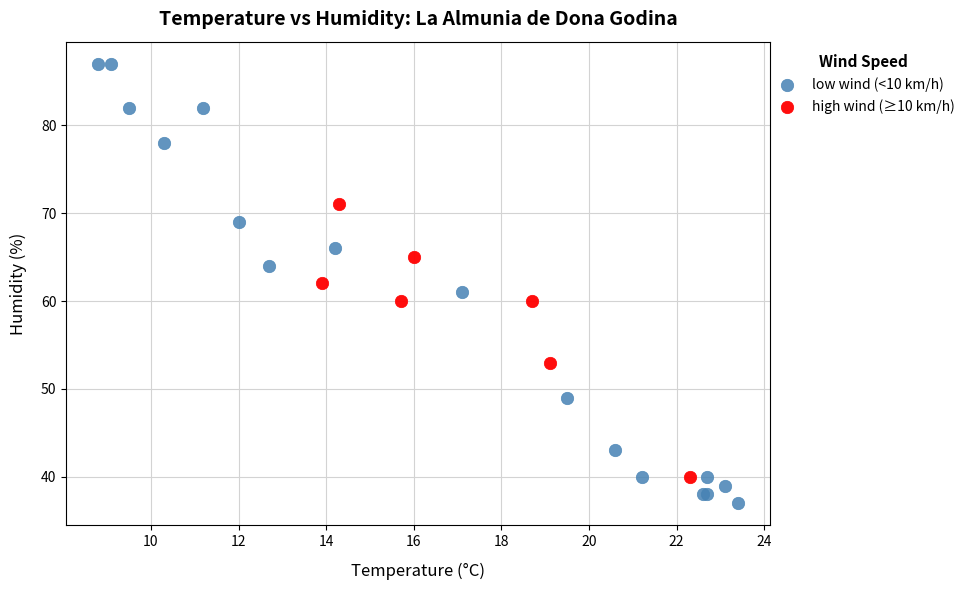

What are all the series names shown in the legend?

low wind (<10 km/h), high wind (≥10 km/h)